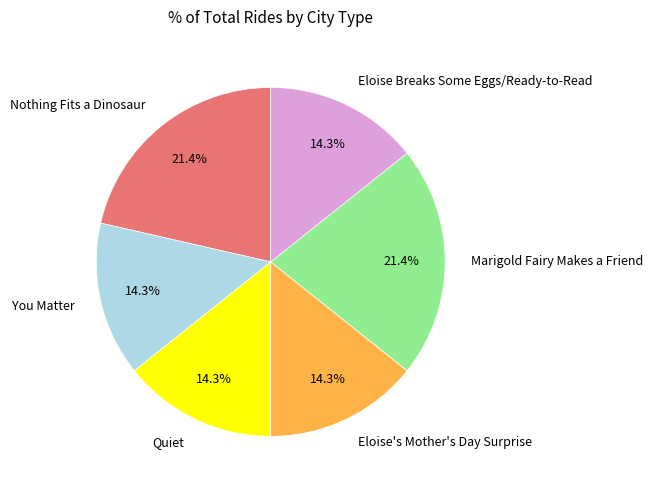

Combined, do Marigold Fairy Makes a Friend and Eloise's Mother's Day Surprise account for over 50%?

No